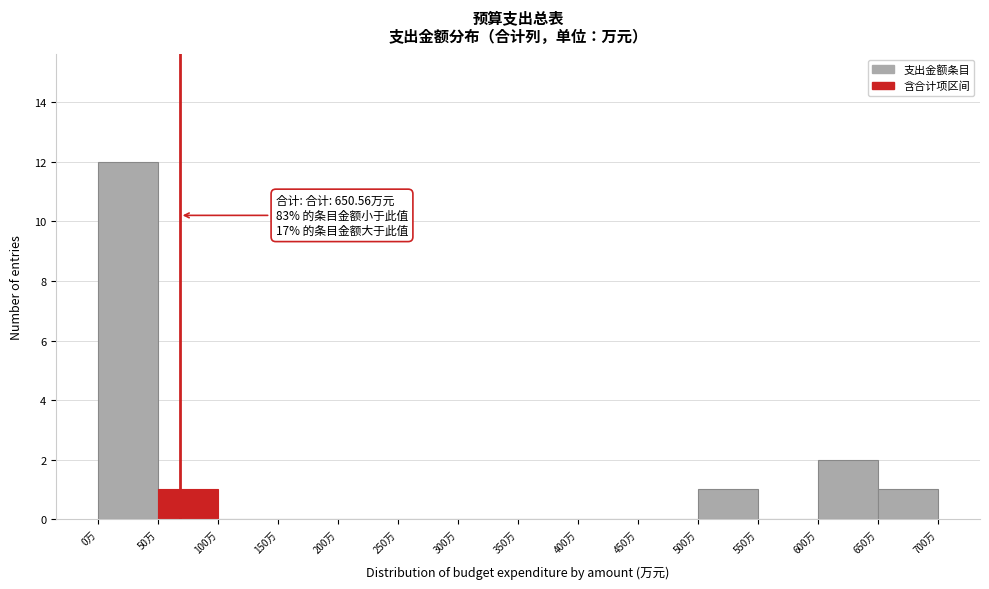

Over which range of the x-axis is the bar tallest?

0 to 50